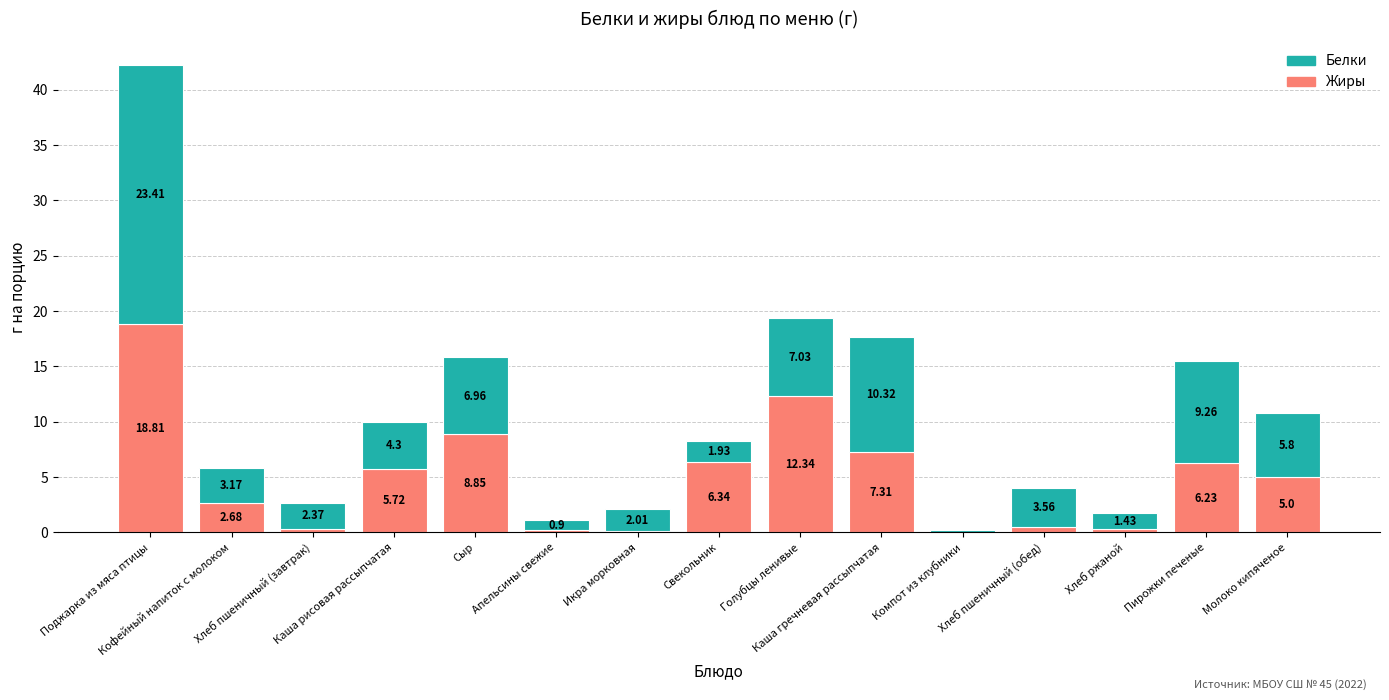

Where does the Белки series first go above 3?

Поджарка из мяса птицы